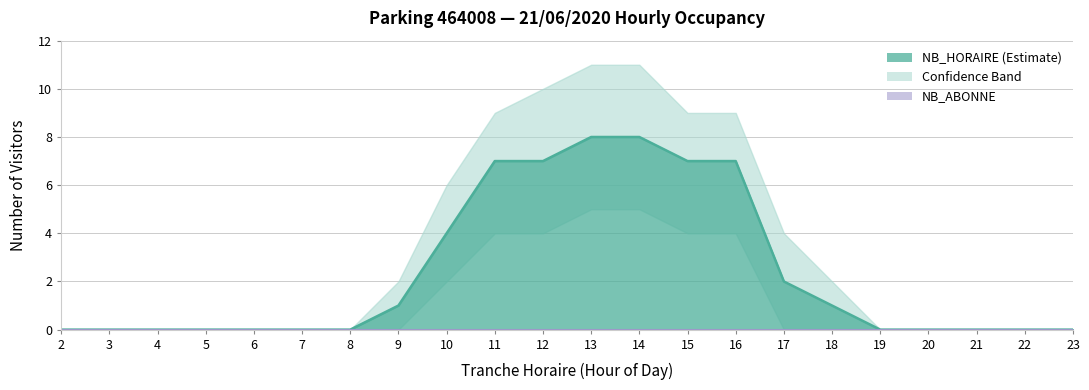

What is the greatest value displayed?

8